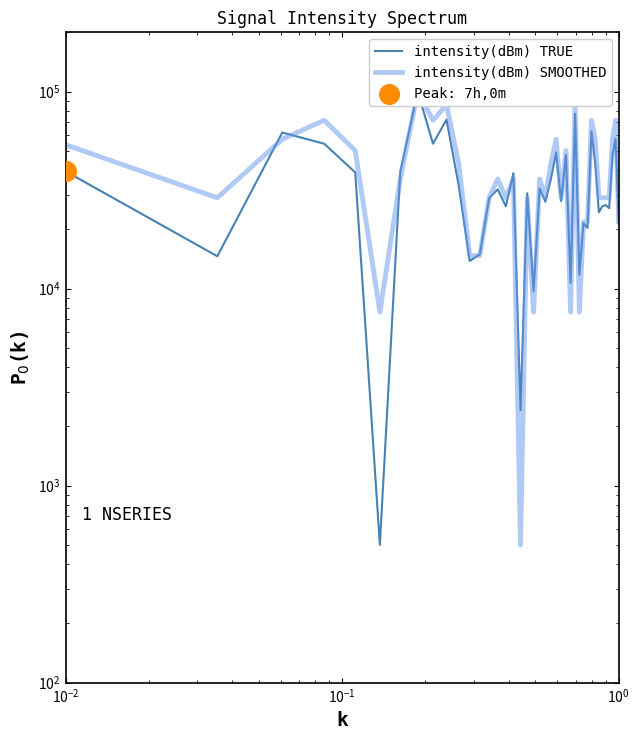

Which series reaches the maximum Y coordinate?

intensity(dBm) TRUE